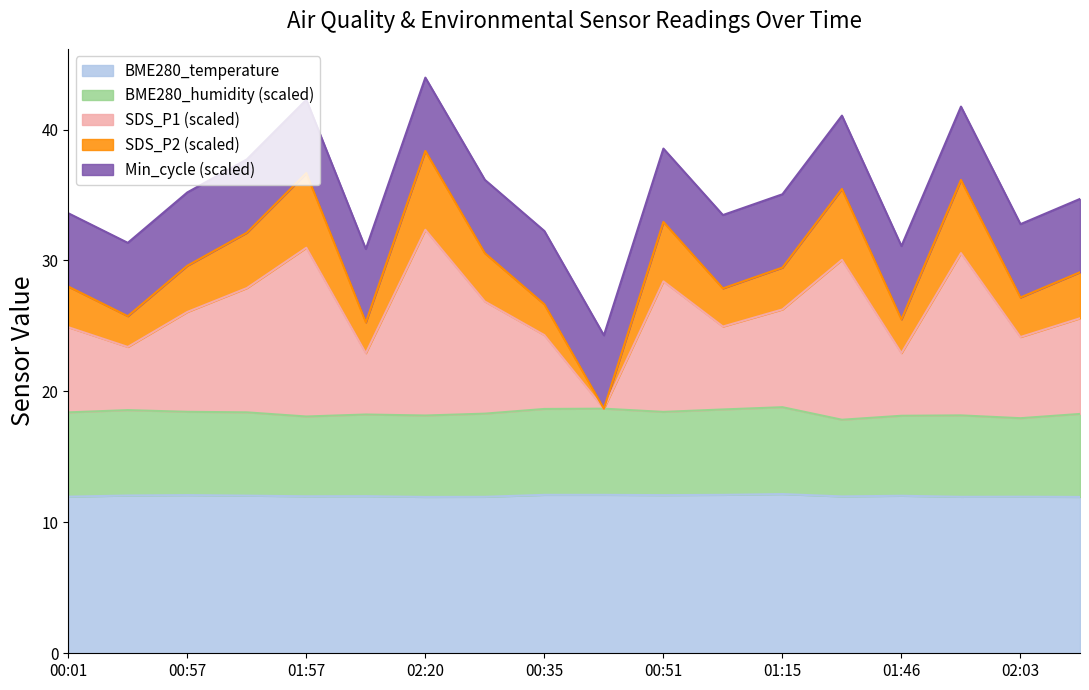

What are all the series names shown in the legend?

BME280_temperature, BME280_humidity (scaled), SDS_P1 (scaled), SDS_P2 (scaled), Min_cycle (scaled)